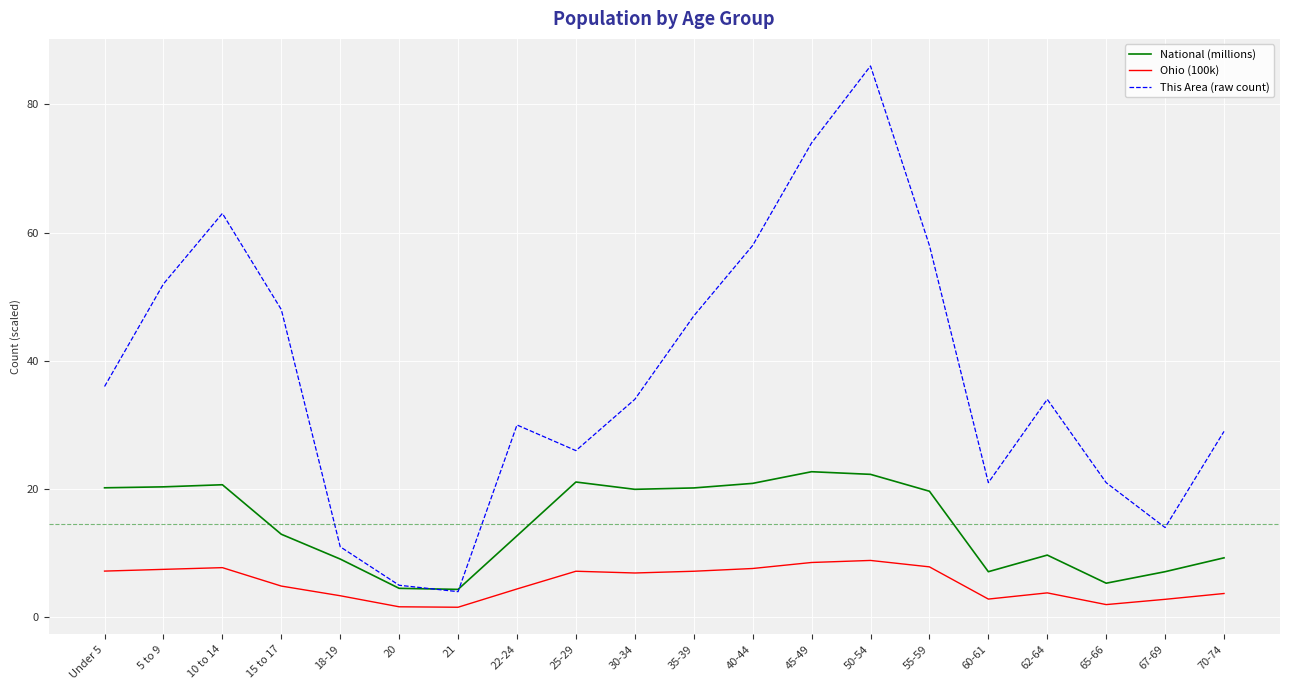

Does the chart display data point markers on the line(s)?

No